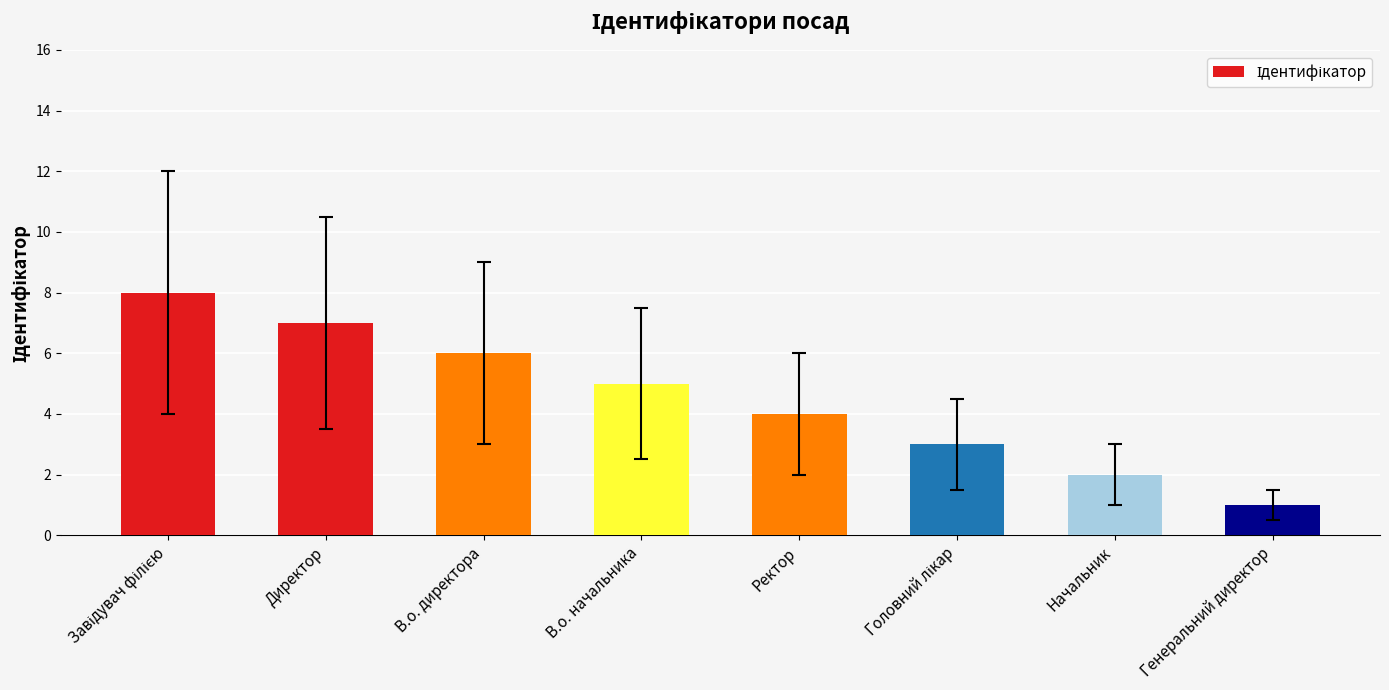

What is the difference between the maximum and minimum values?

7